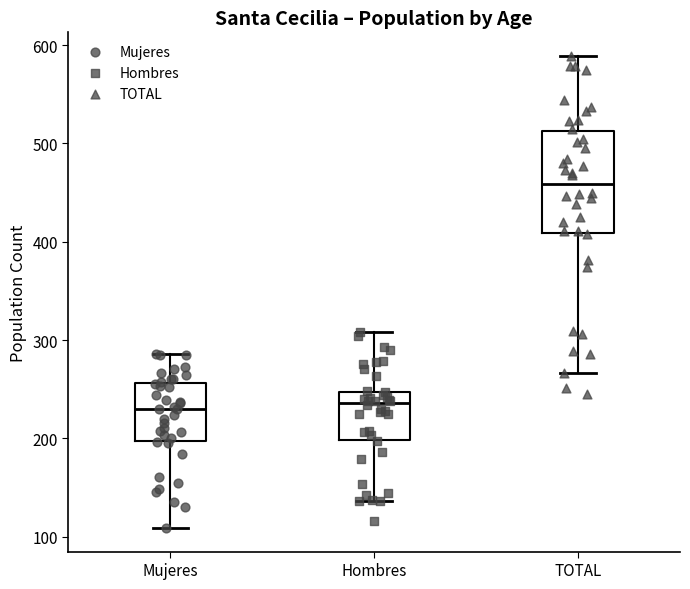

Which box's median line is the highest?

TOTAL